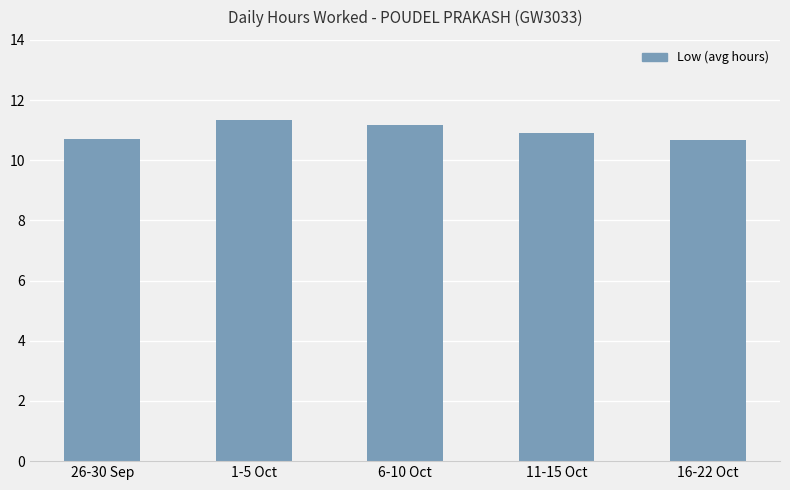

What is the sum of all values?

54.8